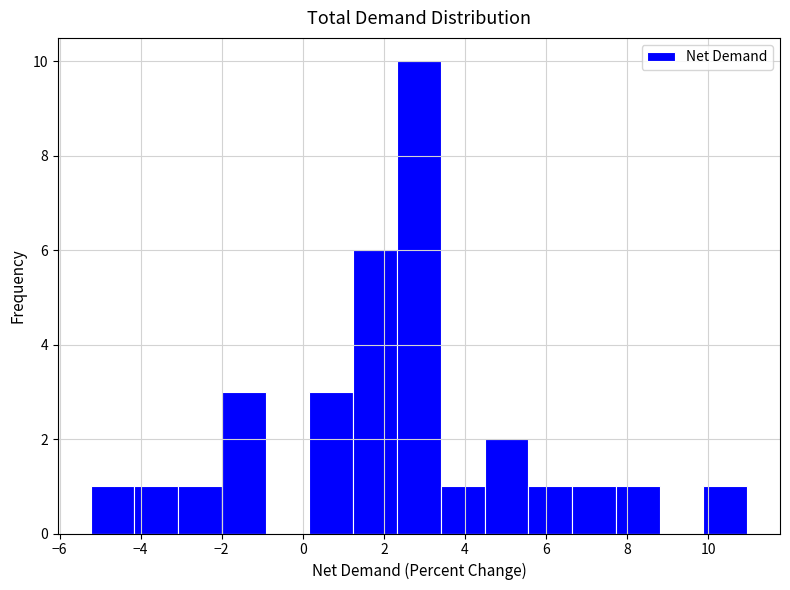

Reading left to right, list every bar in this chart as the range it spans on the x-axis followed by its height. Neither the bar edges nor the heights are printed on the chart, so give them approximately, as read against the axes.

-5.2 to -4.2: 1
-4.2 to -3.0: 1
-3.0 to -2.0: 1
-2.0 to -1.0: 3
-1.0 to 0.2: 0
0.2 to 1.2: 3
1.2 to 2.4: 6
2.4 to 3.4: 10
3.4 to 4.4: 1
4.4 to 5.6: 2
5.6 to 6.6: 1
6.6 to 7.8: 1
7.8 to 8.8: 1
8.8 to 9.8: 0
9.8 to 11.0: 1